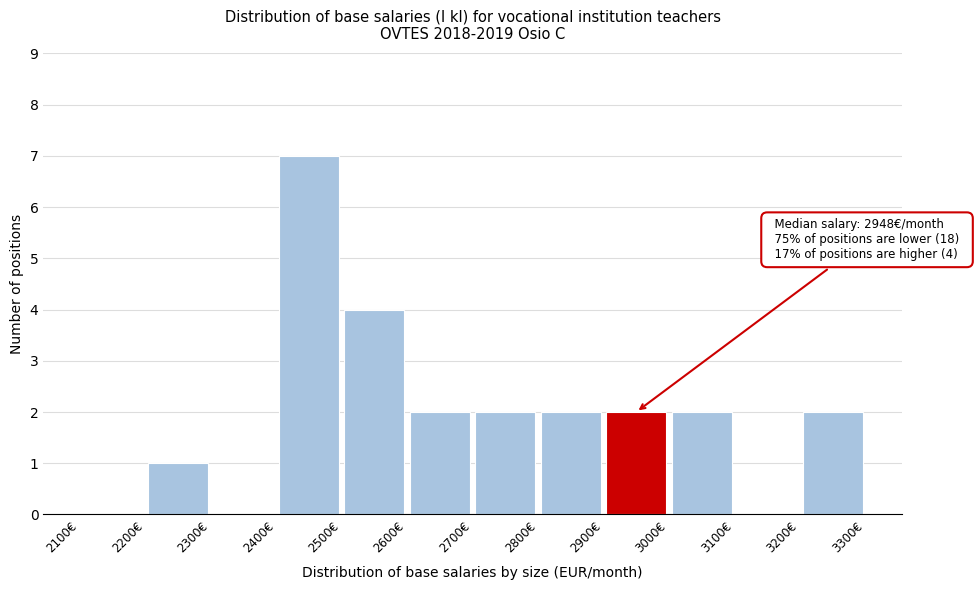

Over which range of the x-axis is the bar tallest?

2400 to 2500